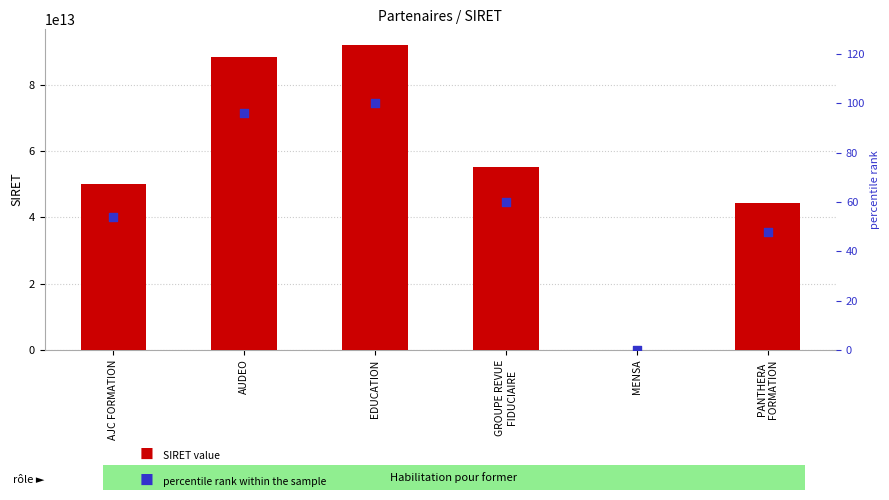

Which series contains the lowest Y value?

SIRET